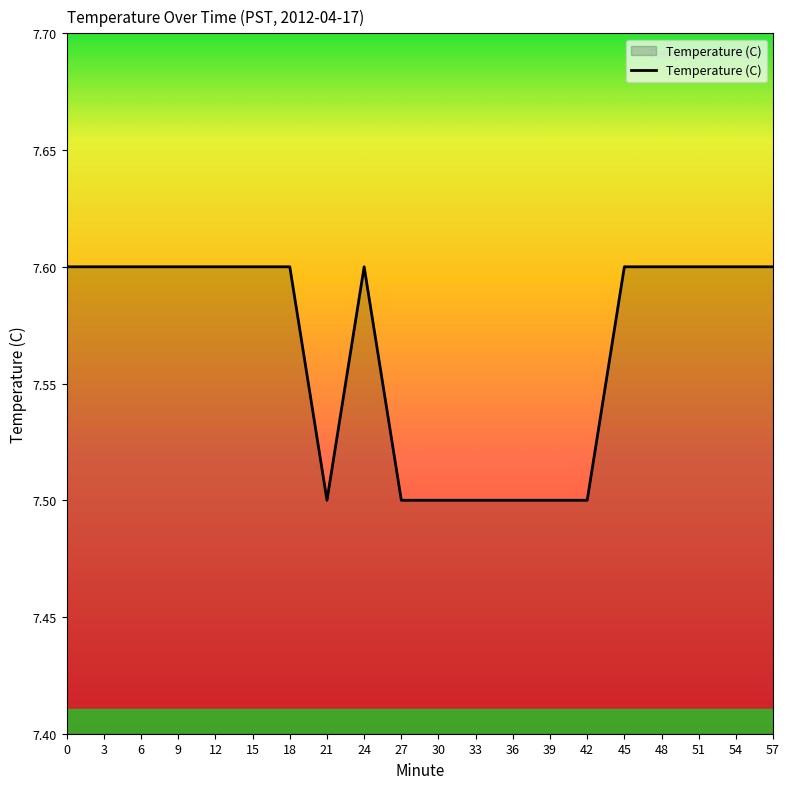

Is this an area chart (filled region under the line)?

No